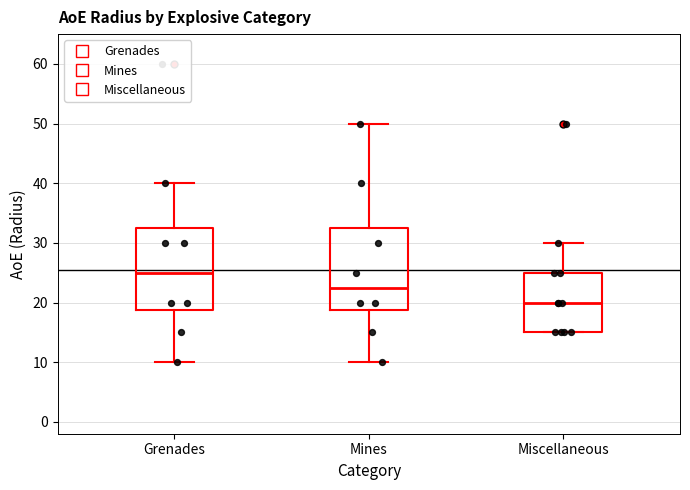

Which box has the highest median line?

Grenades